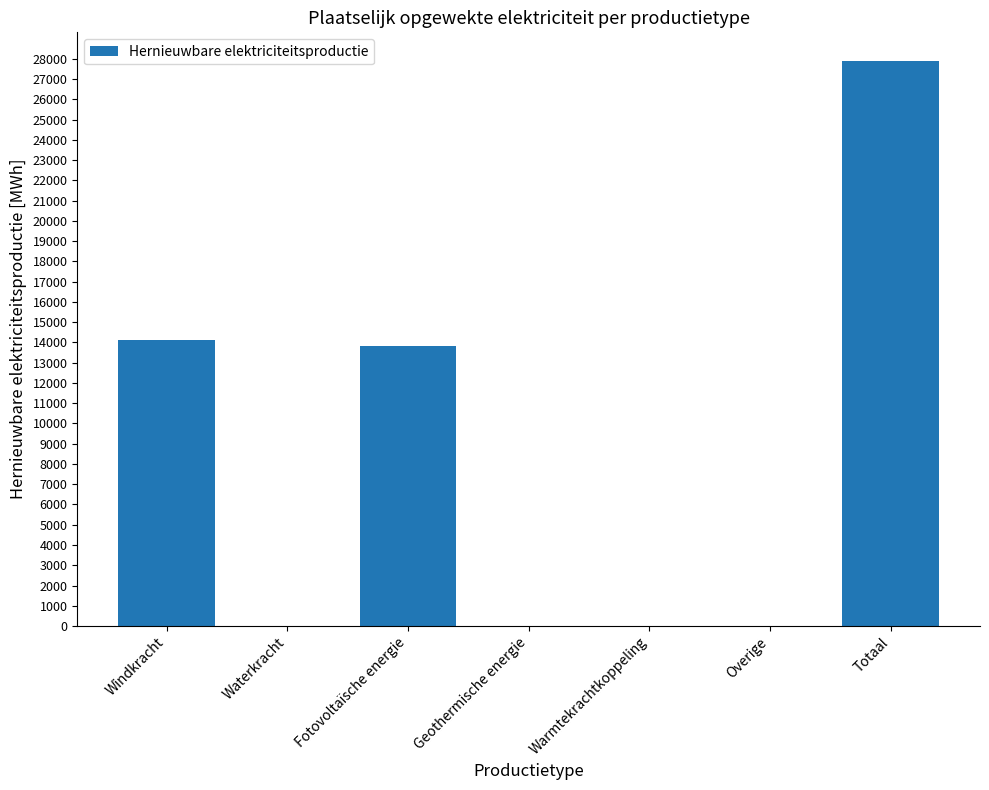

Which label corresponds to the largest value in the chart?

Totaal